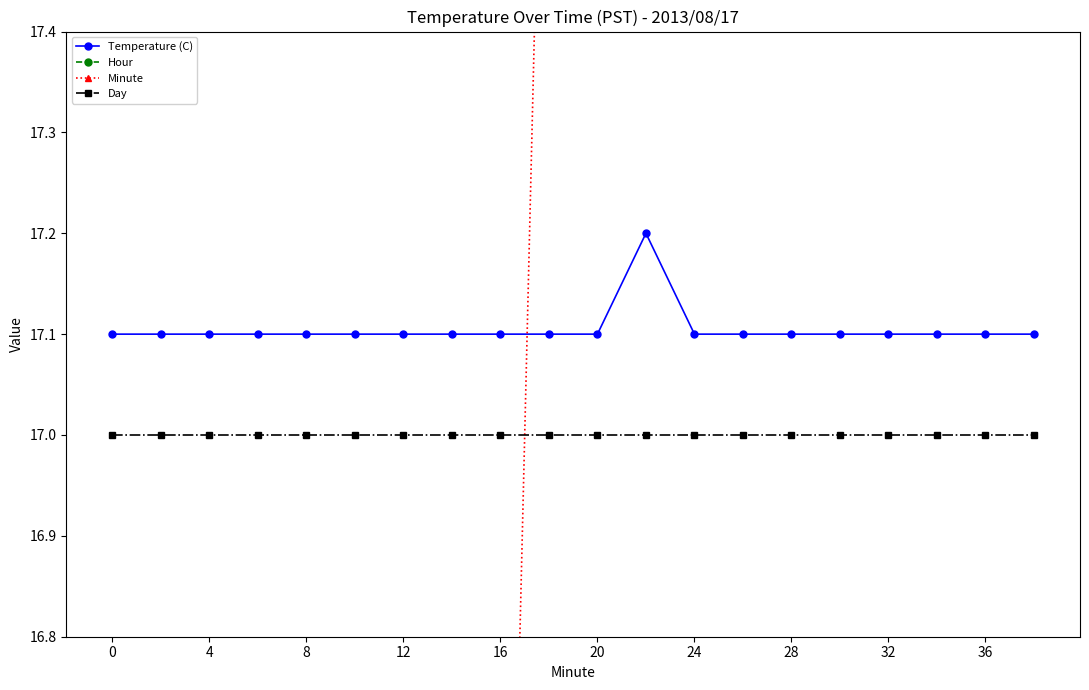

True or false: Day and Temperature (C) intersect in this chart.

False